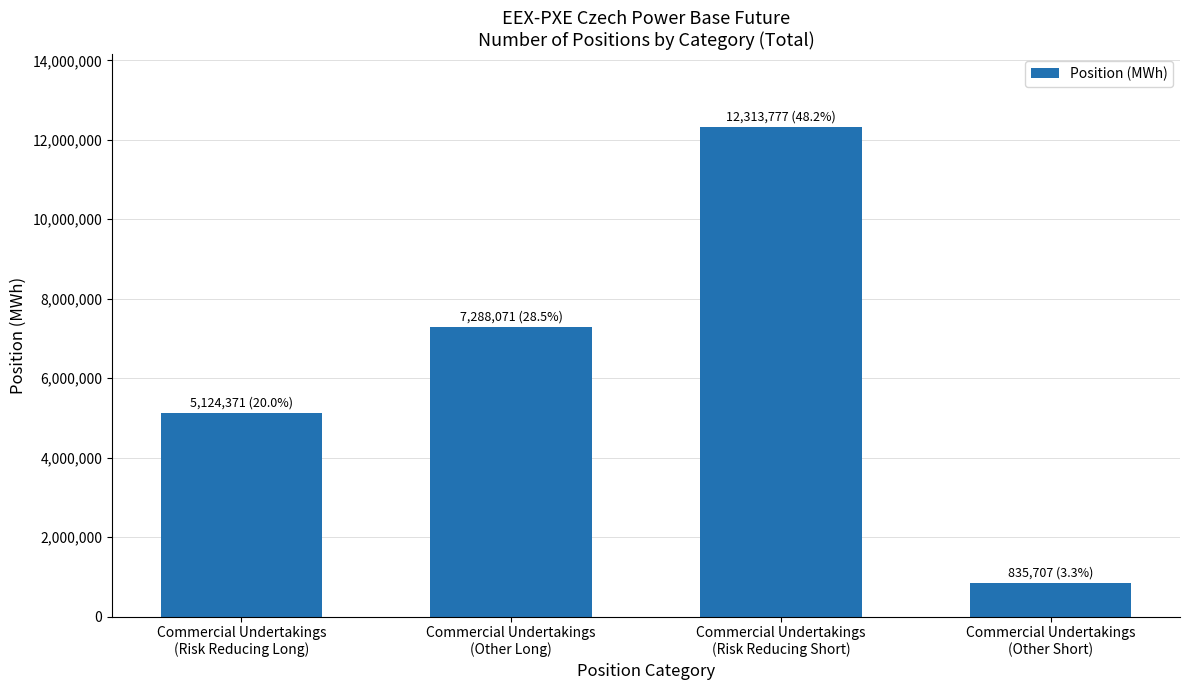

What is the label of the 1st bar from the left?

Commercial Undertakings
(Risk Reducing Long)